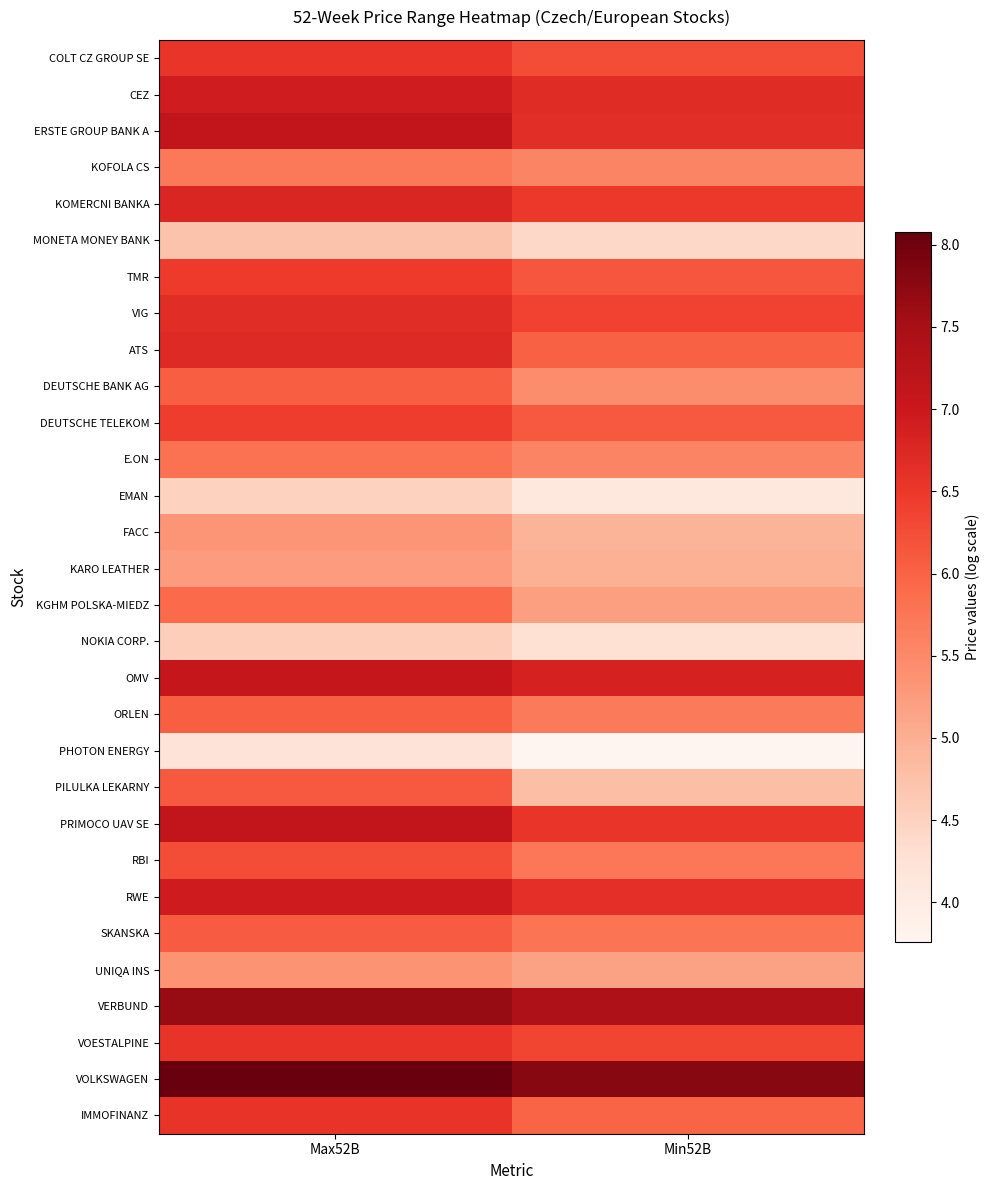

Which series has the largest total across all categories?

VOLKSWAGEN